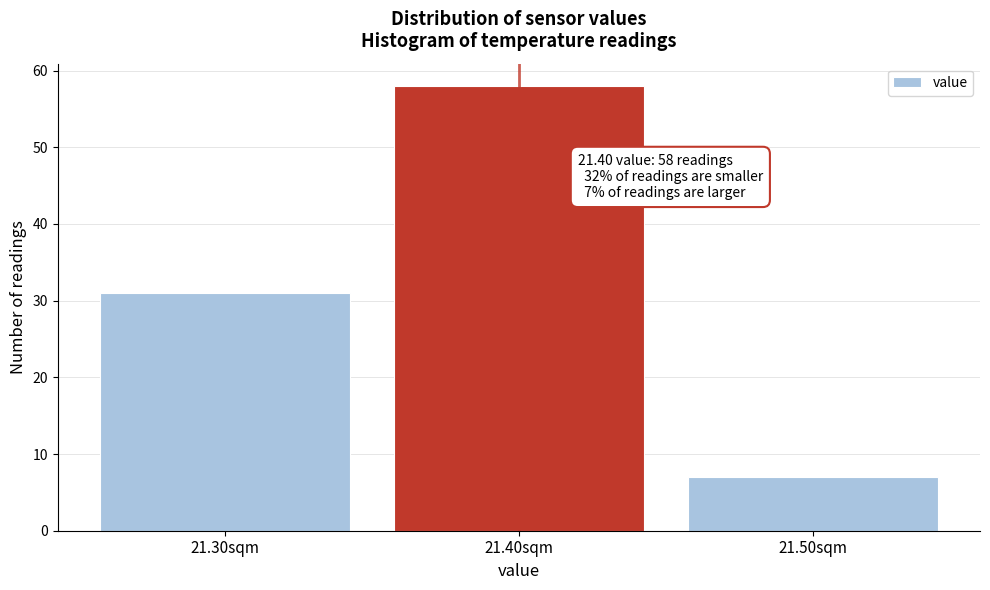

Which range on the x-axis has the tallest bar?

21.35 to 21.45